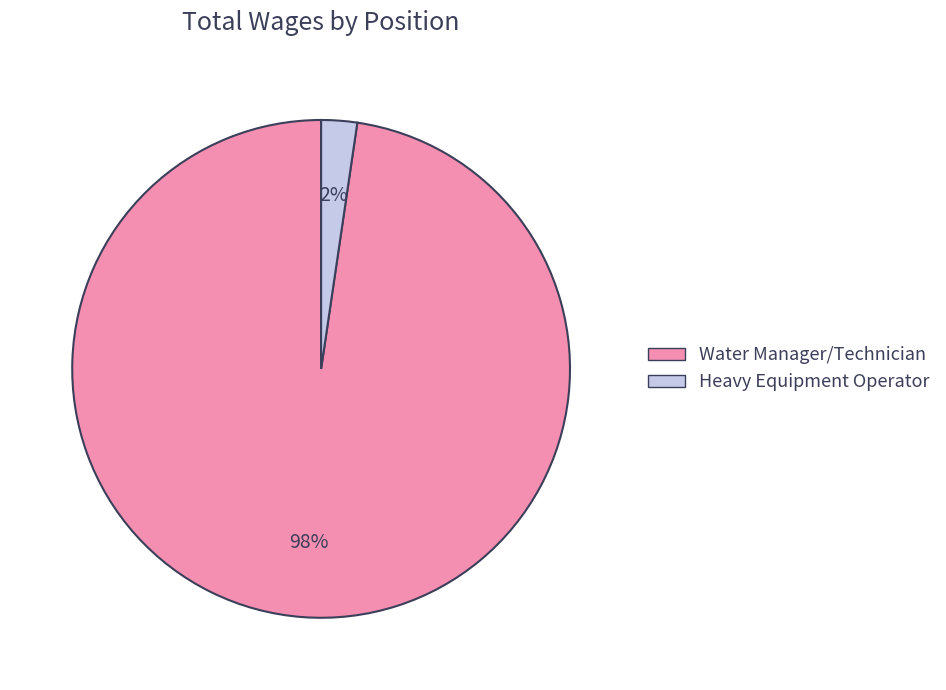

How many segments does this pie chart have?

2